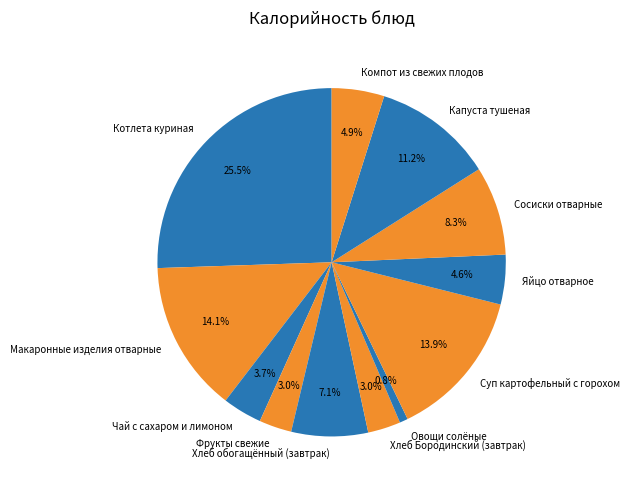

What is the largest slice in the pie chart?

Котлета куриная